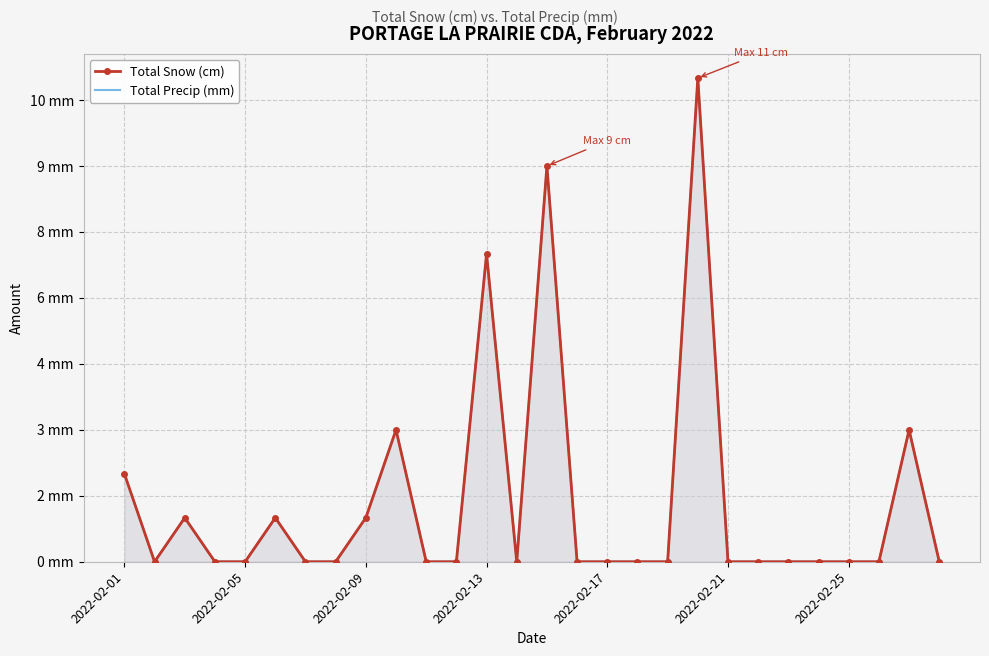

At 9, list the series in order from largest to smallest.

Total Snow (cm), Total Precip (mm)